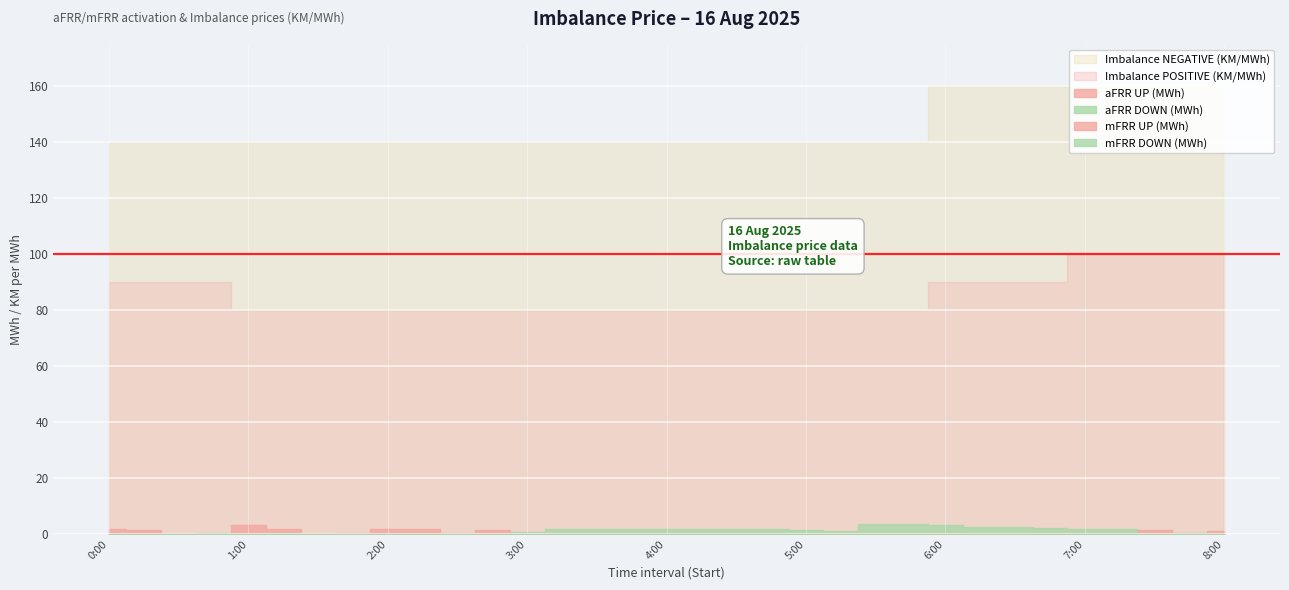

Reading left to right, what are all the values shown in this chart?

aFRR UP (MWh): 1.7	1.4	0.2	0.1	3.1	1.9	0.1	0.5	1.9	2.0	0.4	1.6	0.0	0.0	0.0	0.0	0.0	0.0	0.0	0.0	0.0	0.0	0.0	0.0	0.0	0.0	0.0	0.0	0.0	0.0	1.6	0.5	1.2
aFRR DOWN (MWh): 0.0	0.0	0.0	0.5	0.0	0.6	0.0	0.0	0.0	0.0	0.0	0.0	0.7	2.0	2.0	2.0	2.0	2.0	2.0	2.0	1.5	1.1	3.5	3.7	3.1	2.4	2.4	2.2	1.8	2.0	0.0	0.3	0.0
Imbalance POSITIVE (KM/MWh): 90.0	90.0	90.0	90.0	80.0	80.0	80.0	80.0	80.0	80.0	80.0	80.0	80.0	80.0	80.0	80.0	80.0	80.0	80.0	80.0	80.0	80.0	80.0	80.0	90.0	90.0	90.0	90.0	100.0	100.0	100.0	100.0	100.0
Imbalance NEGATIVE (KM/MWh): 140.0	140.0	140.0	140.0	140.0	140.0	140.0	140.0	140.0	140.0	140.0	140.0	140.0	140.0	140.0	140.0	140.0	140.0	140.0	140.0	140.0	140.0	140.0	140.0	160.0	160.0	160.0	160.0	160.0	160.0	160.0	160.0	160.0
mFRR UP (MWh): 0.0	0.0	0.0	0.0	0.0	0.0	0.0	0.0	0.0	0.0	0.0	0.0	0.0	0.0	0.0	0.0	0.0	0.0	0.0	0.0	0.0	0.0	0.0	0.0	0.0	0.0	0.0	0.0	0.0	0.0	0.0	0.0	0.0
mFRR DOWN (MWh): 0.0	0.0	0.0	0.0	0.0	0.0	0.0	0.0	0.0	0.0	0.0	0.0	0.0	0.0	0.0	0.0	0.0	0.0	0.0	0.0	0.0	0.0	0.0	0.0	0.0	0.0	0.0	0.0	0.0	0.0	0.0	0.0	0.0